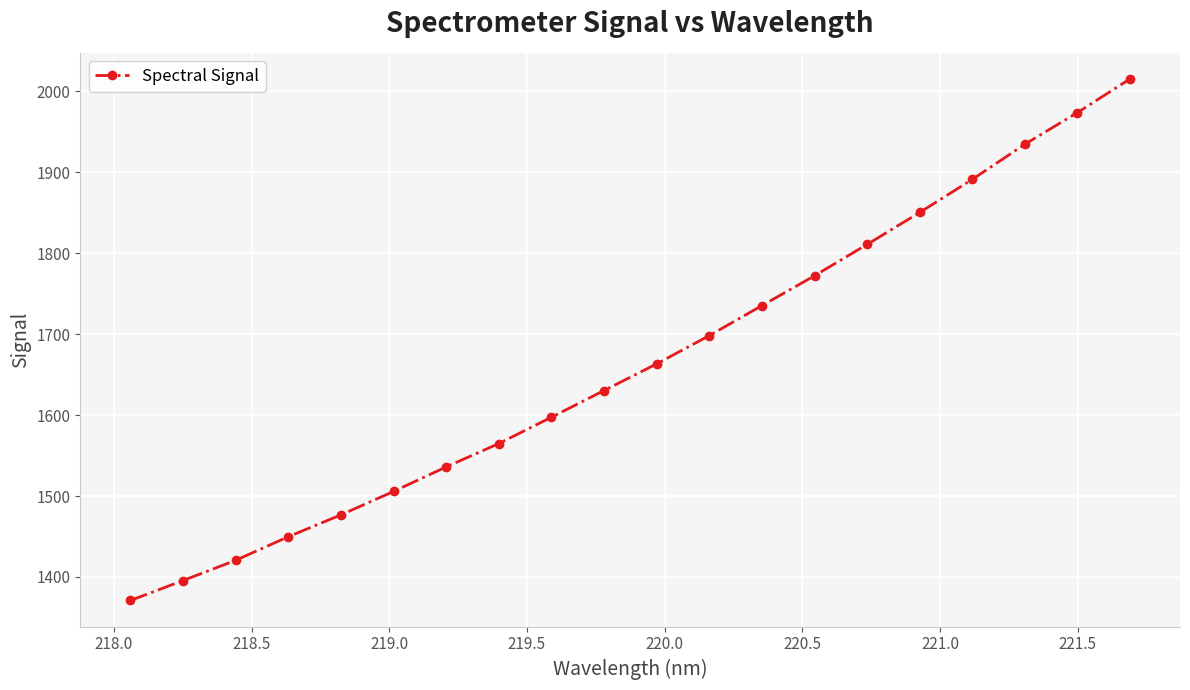

What is the greatest value displayed?

2015.3